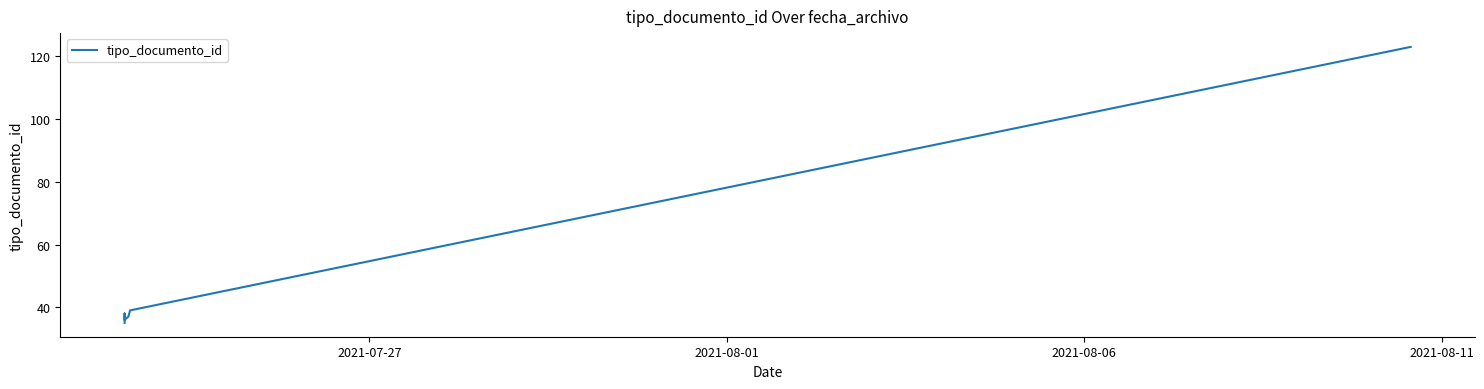

How many interior local peaks (higher than both neighbors) does the data have?

1